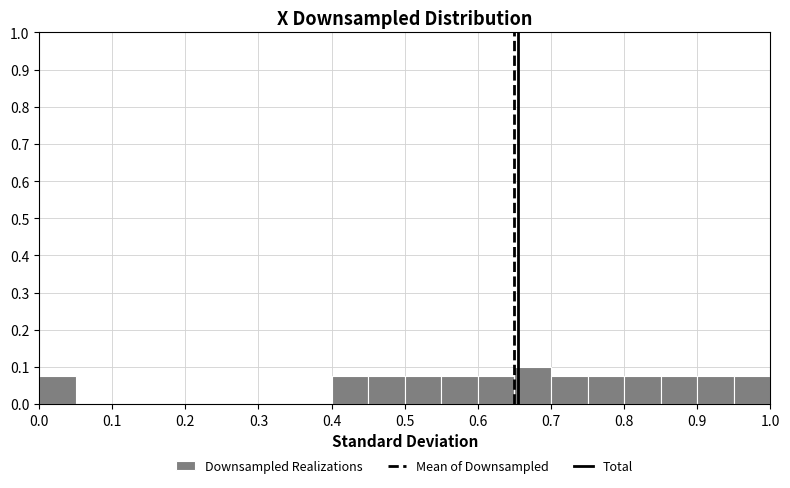

What is the height of the bar covering 0.70 to 0.75 on the x-axis? The values are not printed on the chart, so give them approximately, as read against the axis.

0.08